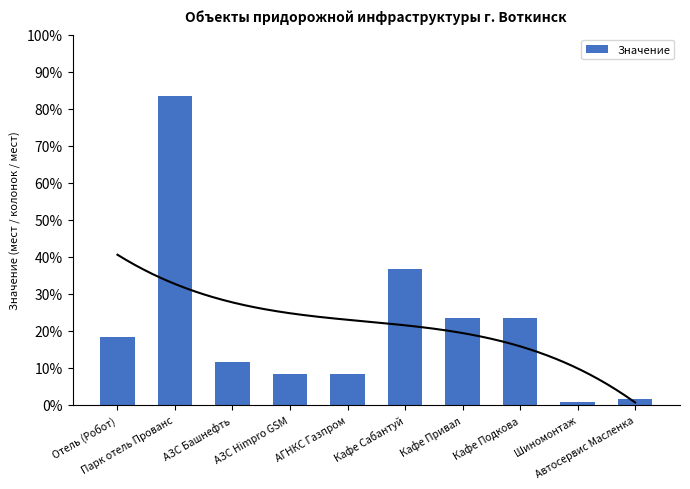

Does the chart contain stacked bars?

No